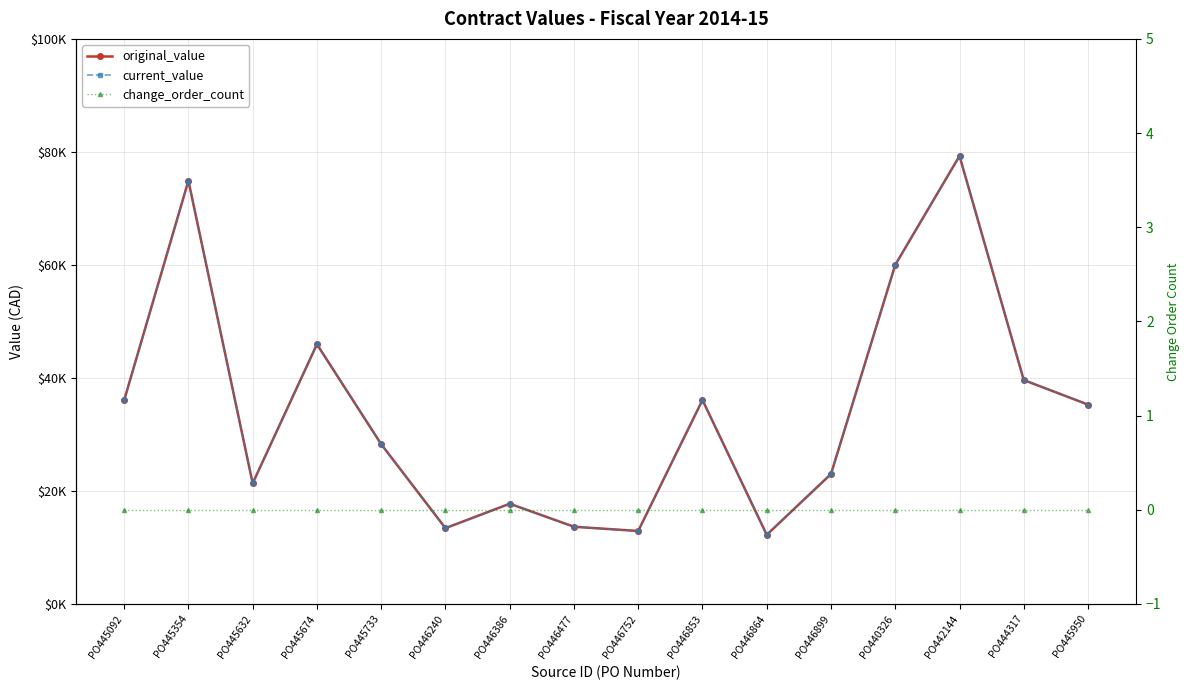

The value of current_value at PO440326 is 80294.1. True or false?

False